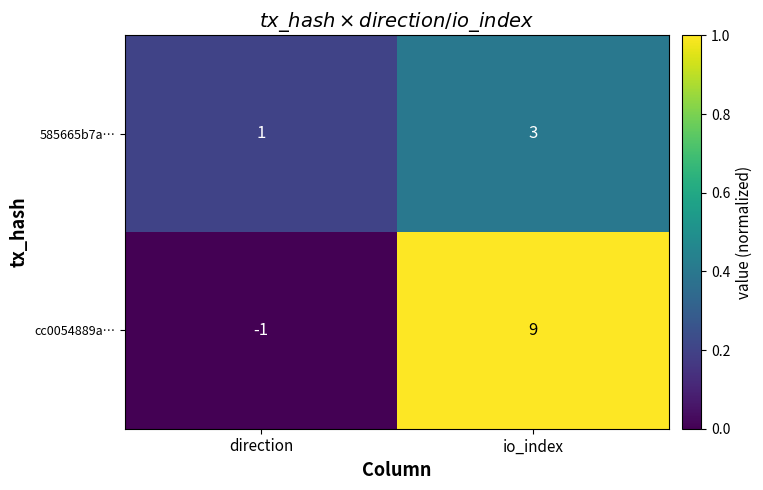

Which series has the widest spread of values?

cc0054889a…